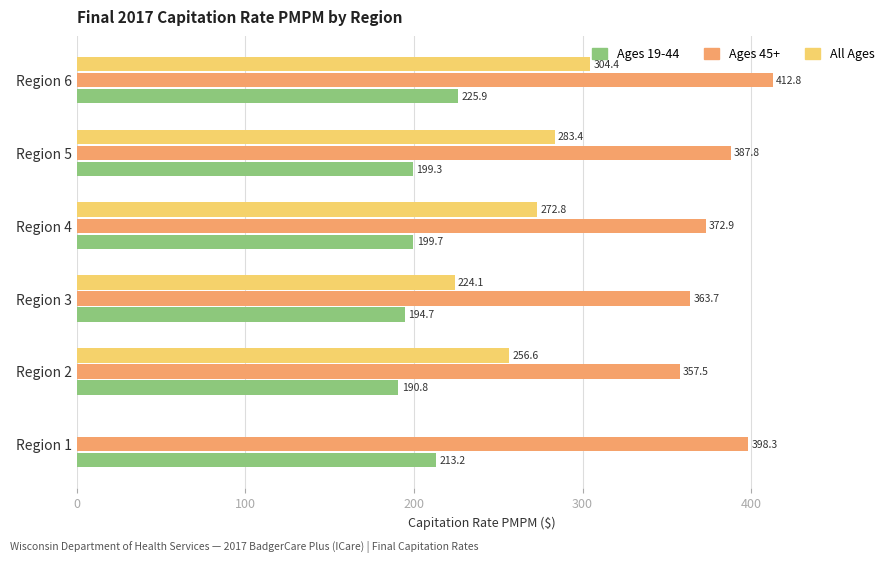

At which label is Ages 45+ closest to 385?

Region 5